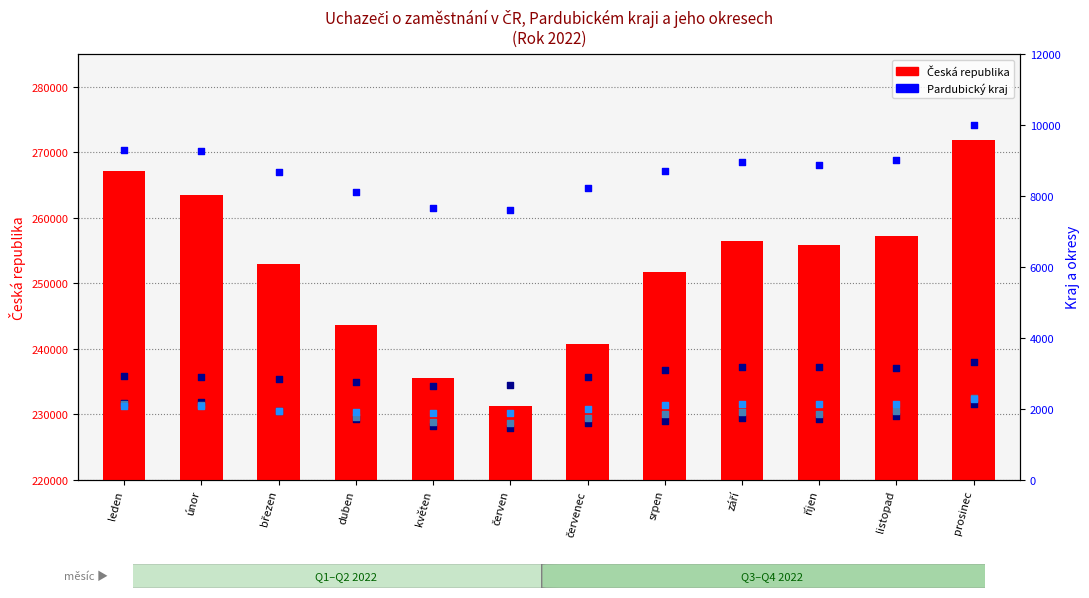

Which series has the largest total across all categories?

Česká republika